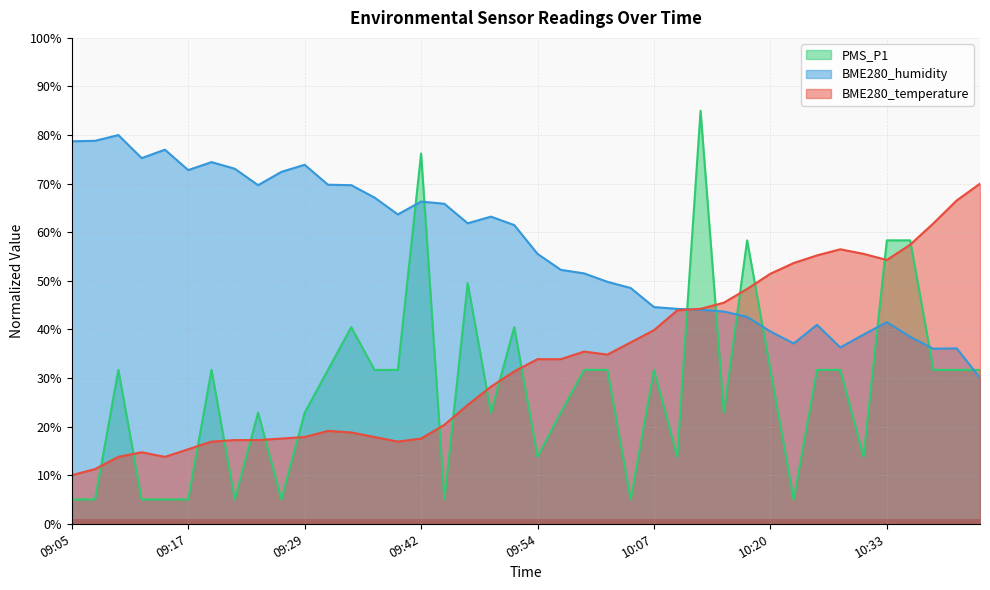

What is the label of the 25th point from the right?

09:42